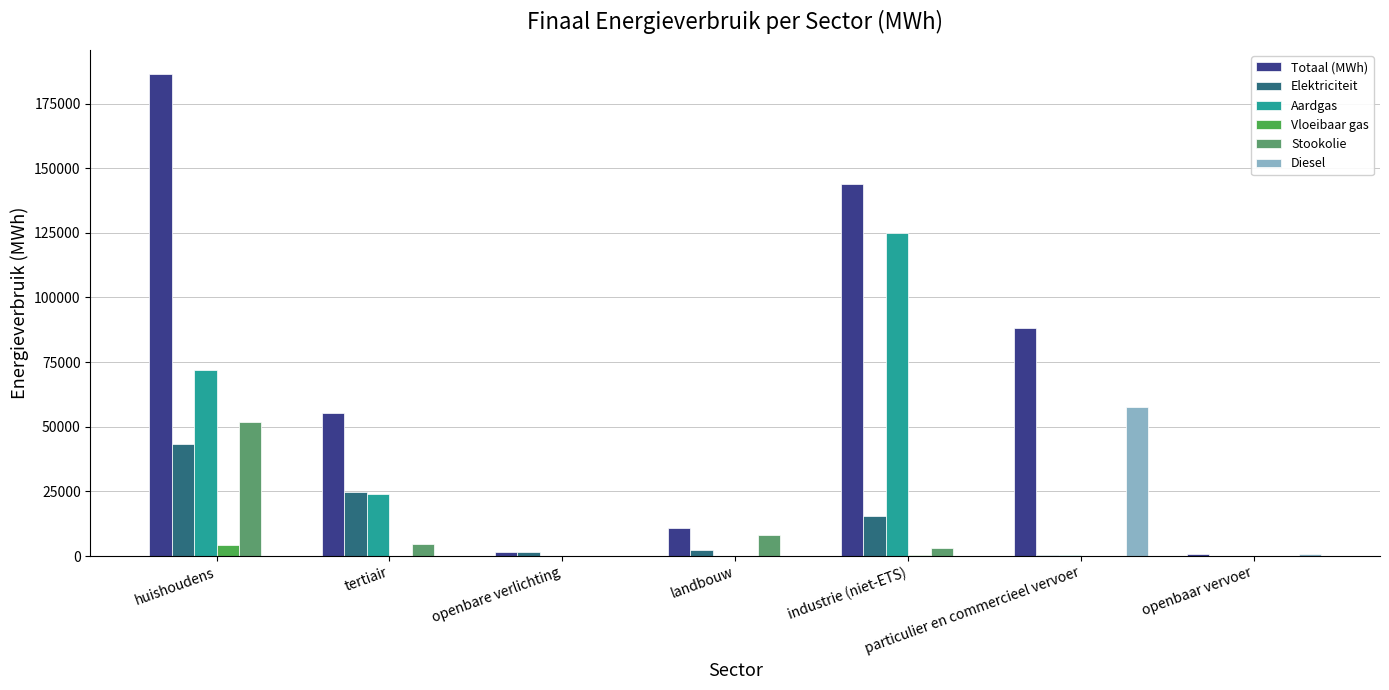

Count the number of data series in this chart.

6